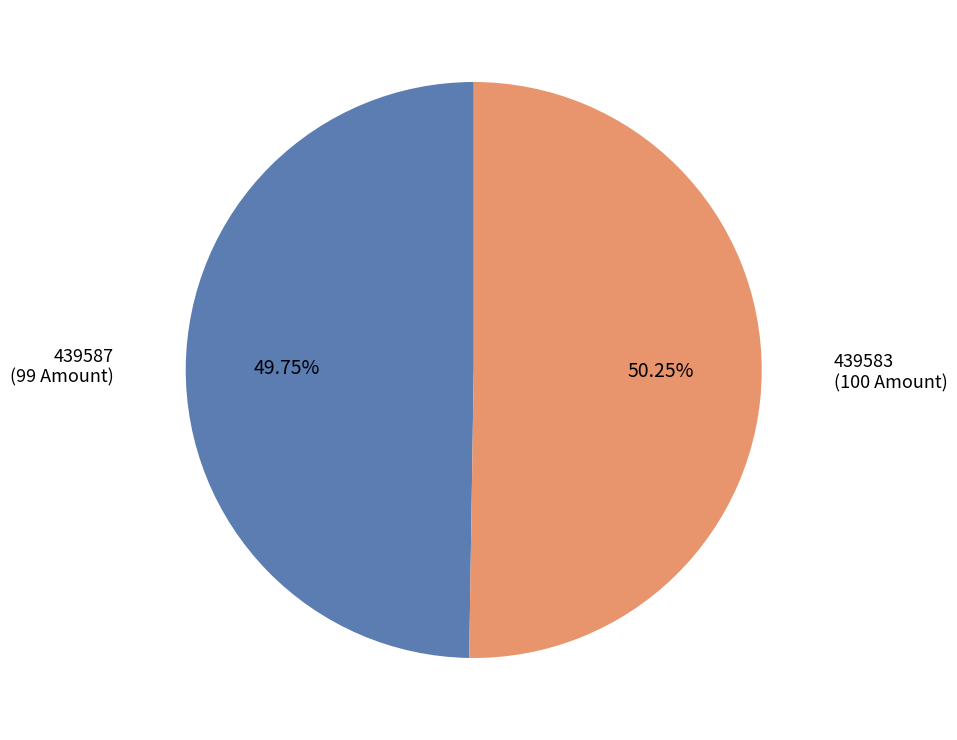

Rank the categories by value from highest to lowest.

439583, 439587